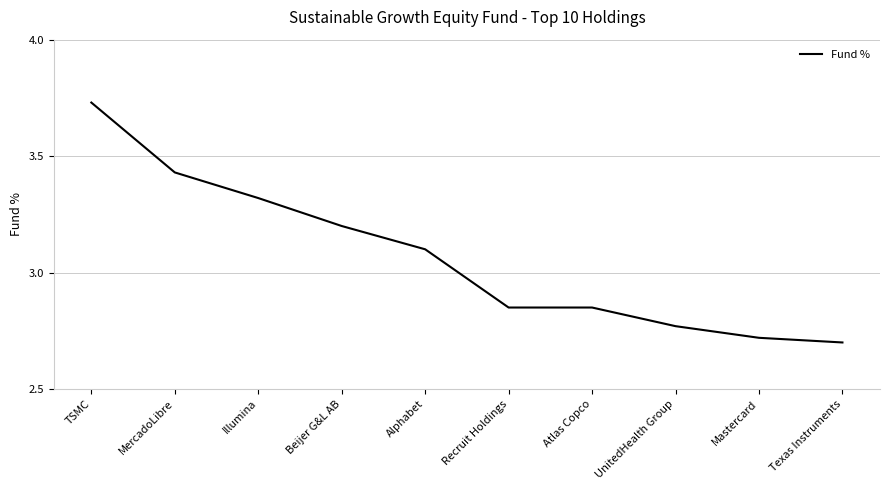

Is it true that the value at Illumina is 5.6?

False